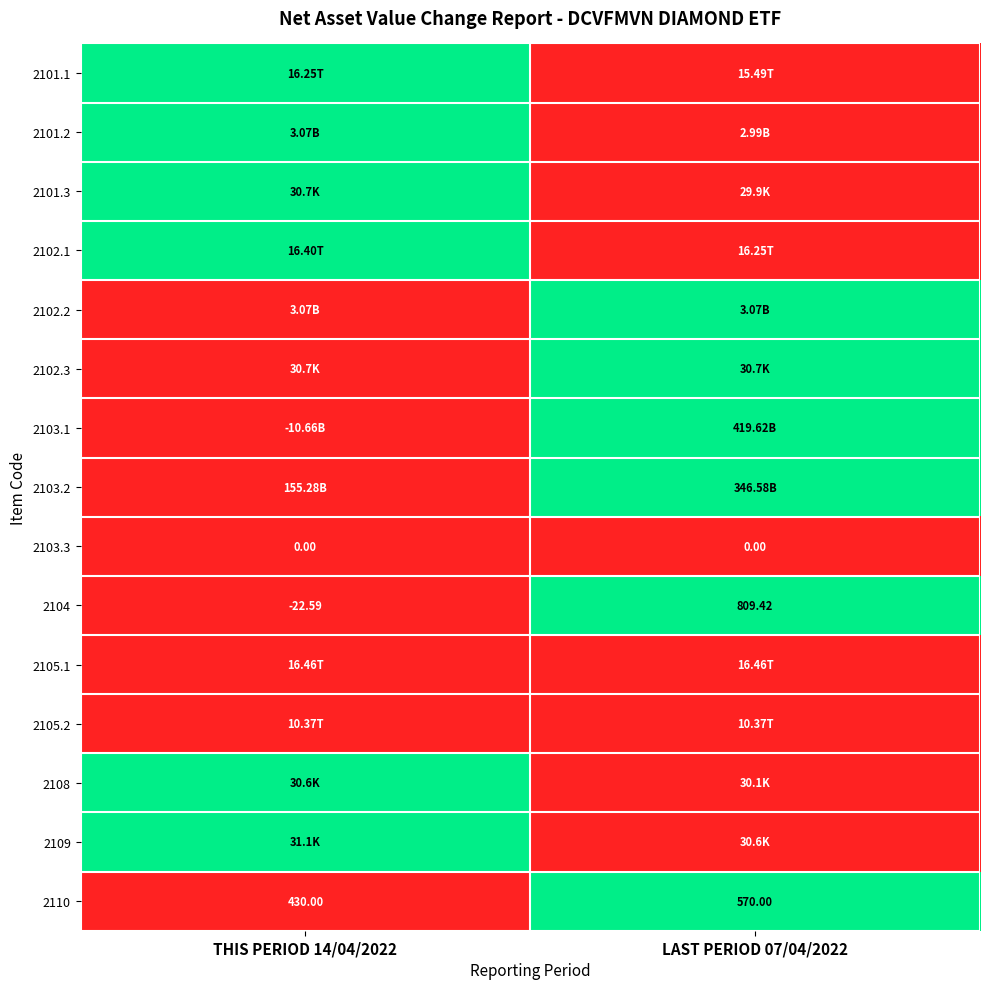

How many distinct data groups are displayed?

15